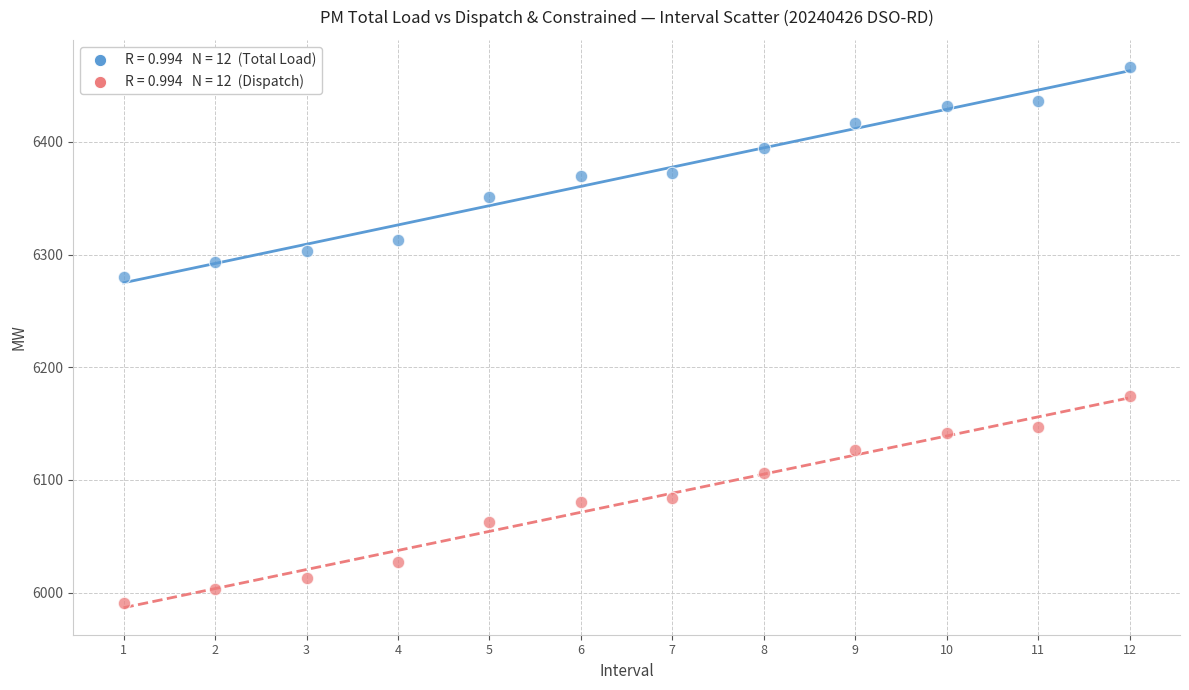

Across all data points, what is the range of X values (max minus min)?

11.0